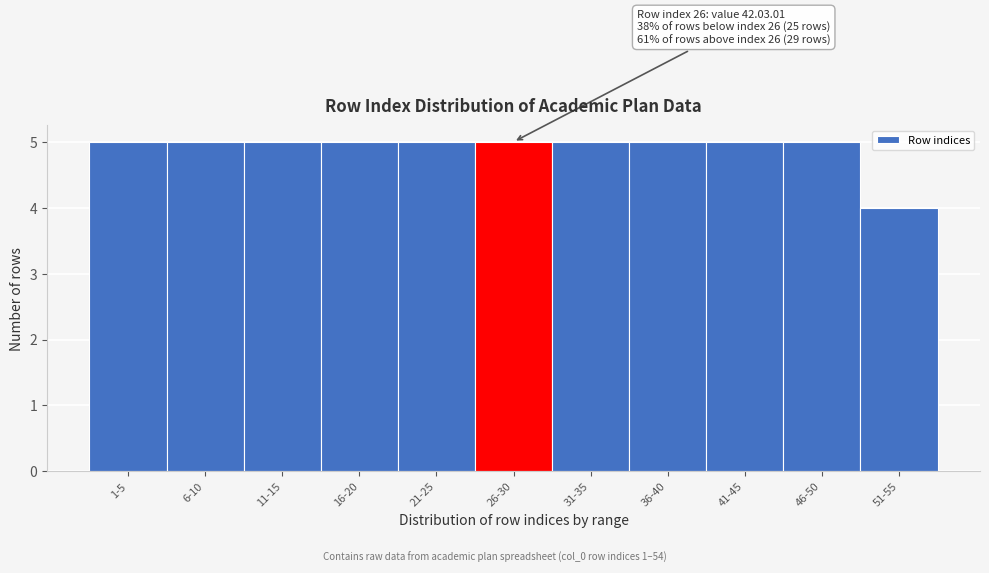

Reading left to right, transcribe all the data shown in this chart.

1-5=5	6-10=5	11-15=5	16-20=5	21-25=5	26-30=5	31-35=5	36-40=5	41-45=5	46-50=5	51-55=4